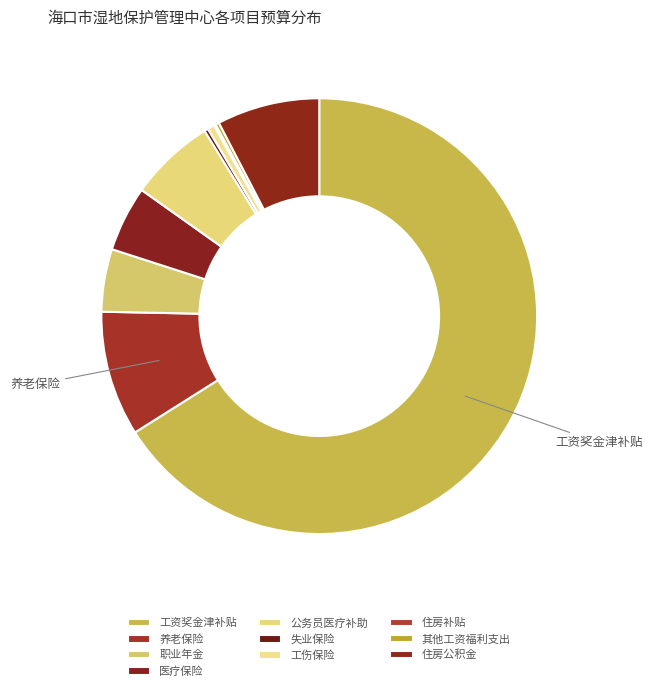

To the nearest percent, what is the average slice percentage?

10%